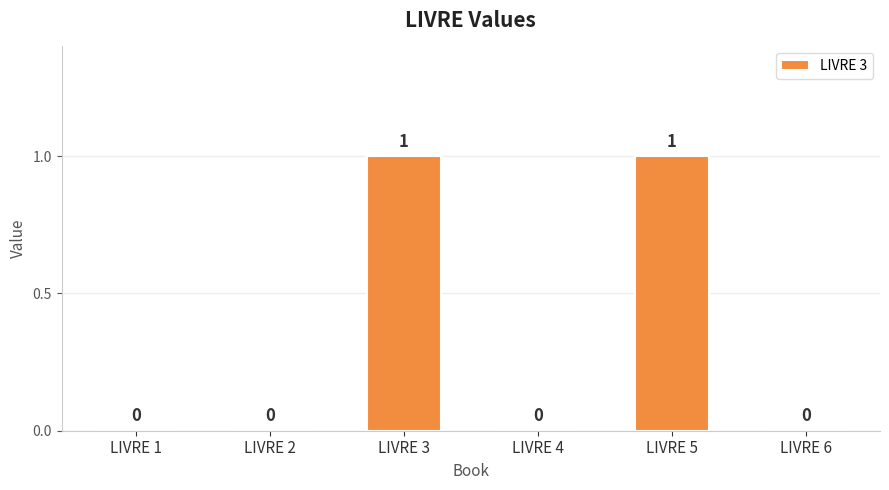

How many values are between 0 and 1?

6